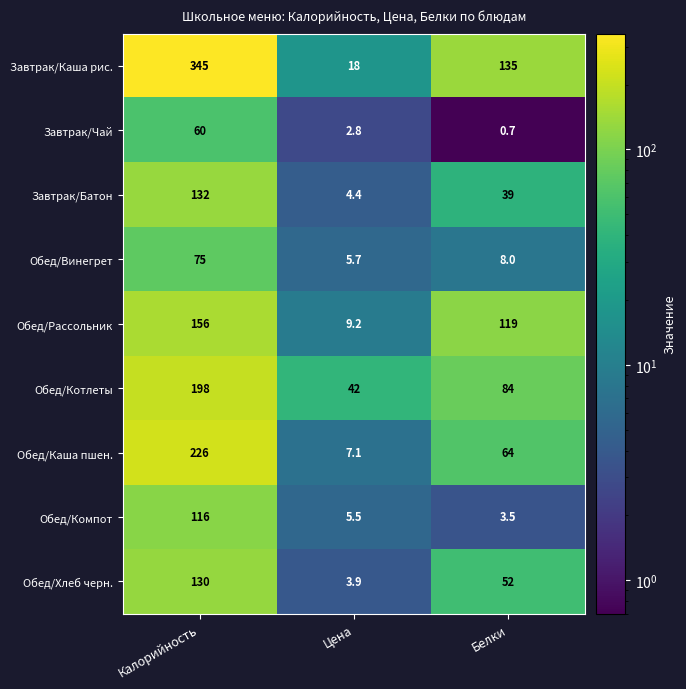

Which category has the lowest value across all series?

Белки